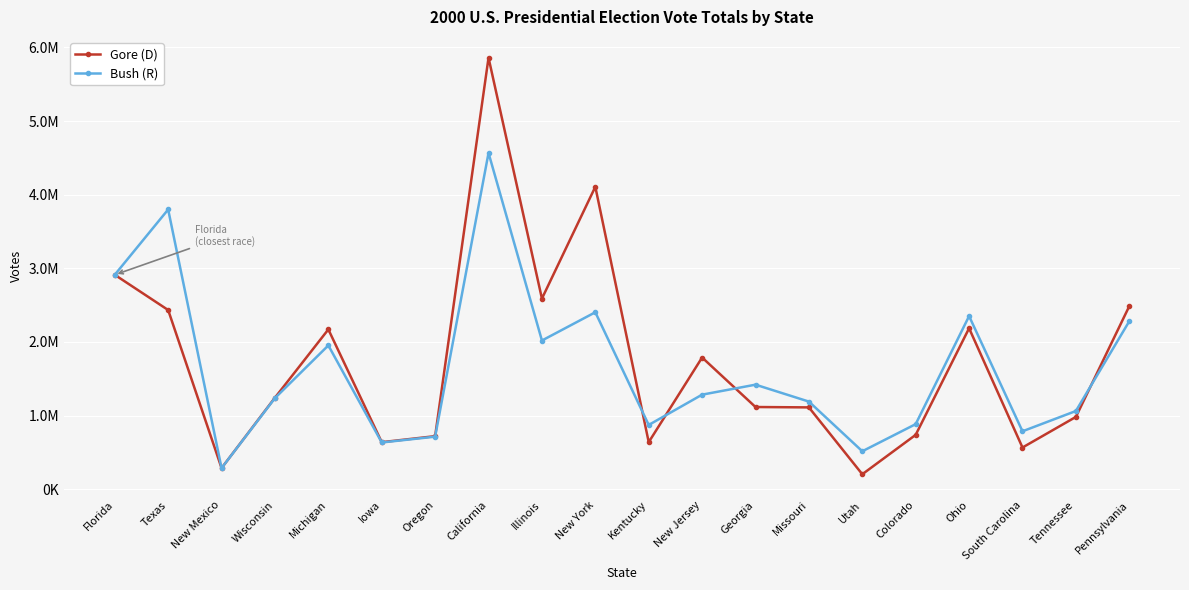

At how many categories does at least one series exceed 5413197?

1